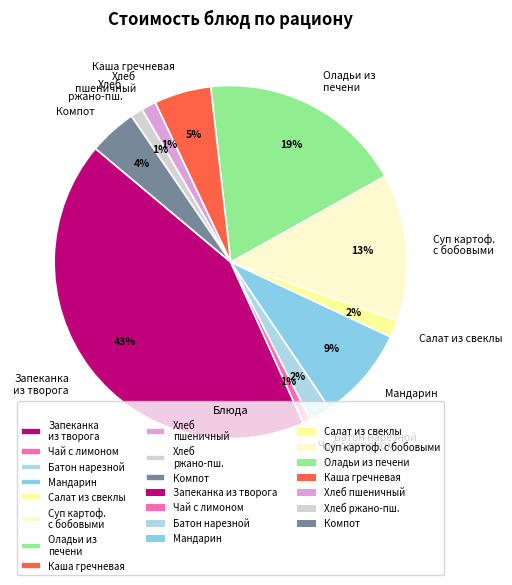

What percentage is the Каша гречневая slice, to the nearest percent?

5%